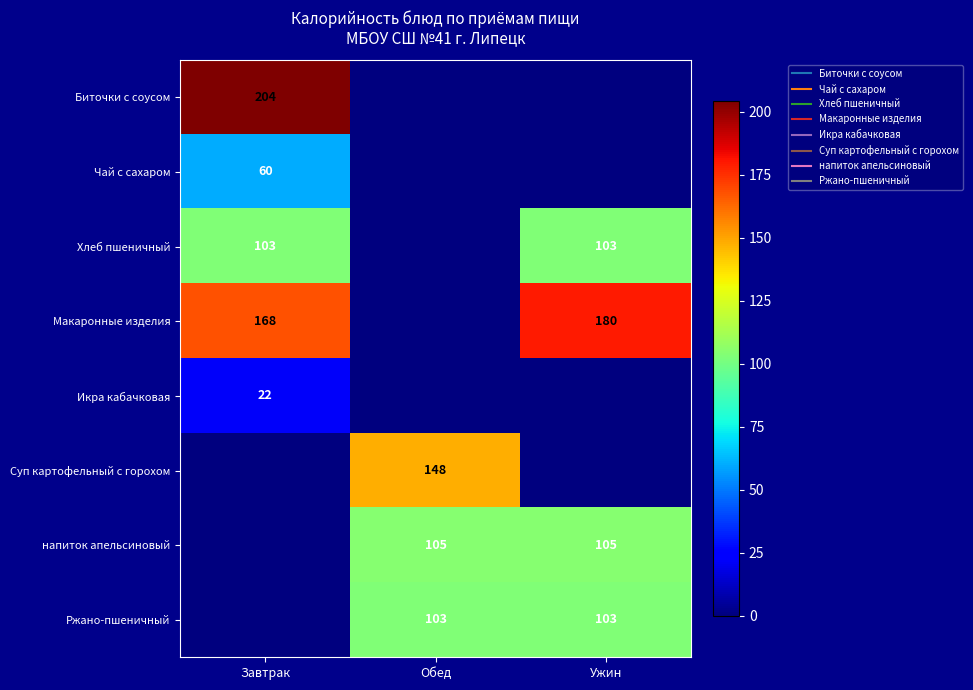

Count the number of data series in this chart.

8